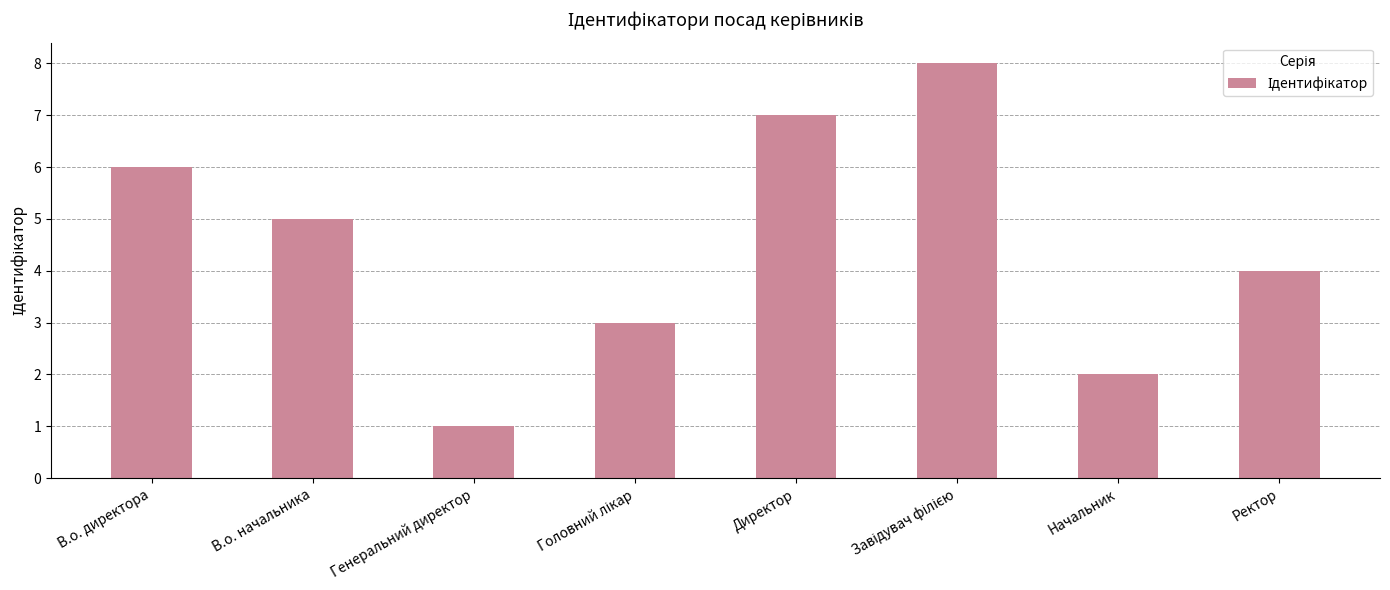

What is the sum of all values?

36